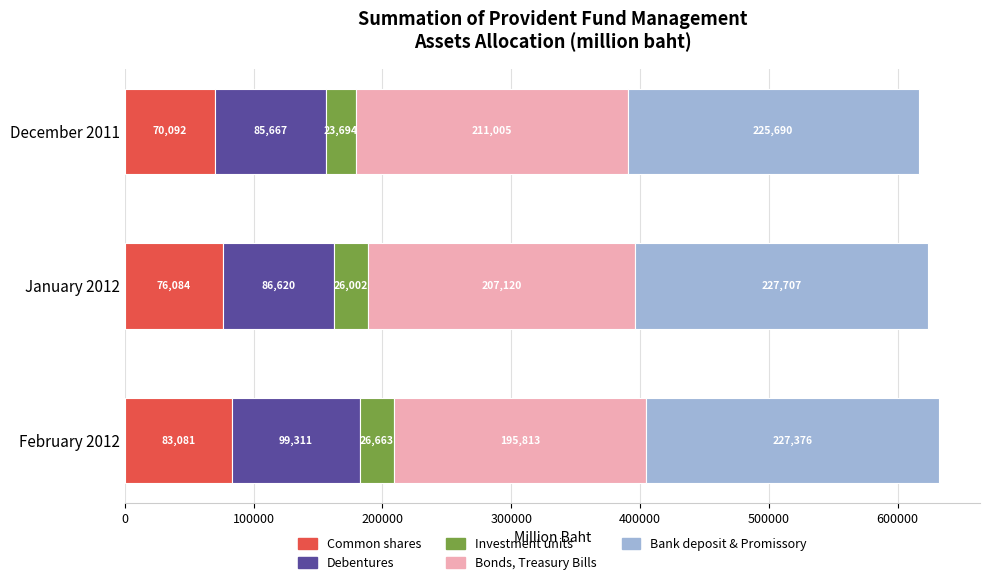

What is the highest value of the Common shares series?

83080.8